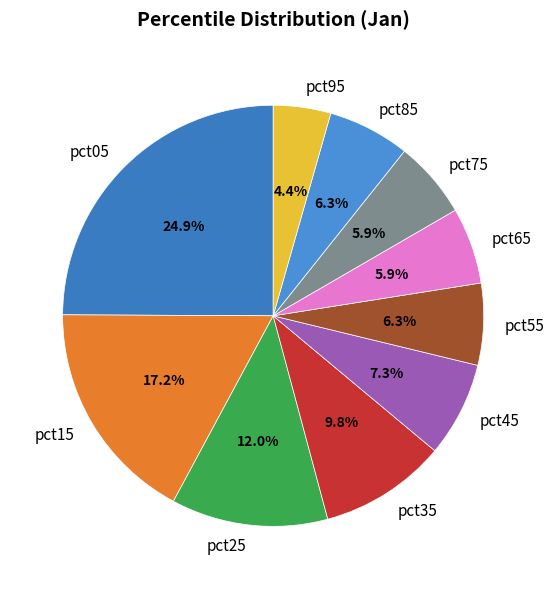

Count the number of slices in the pie.

10